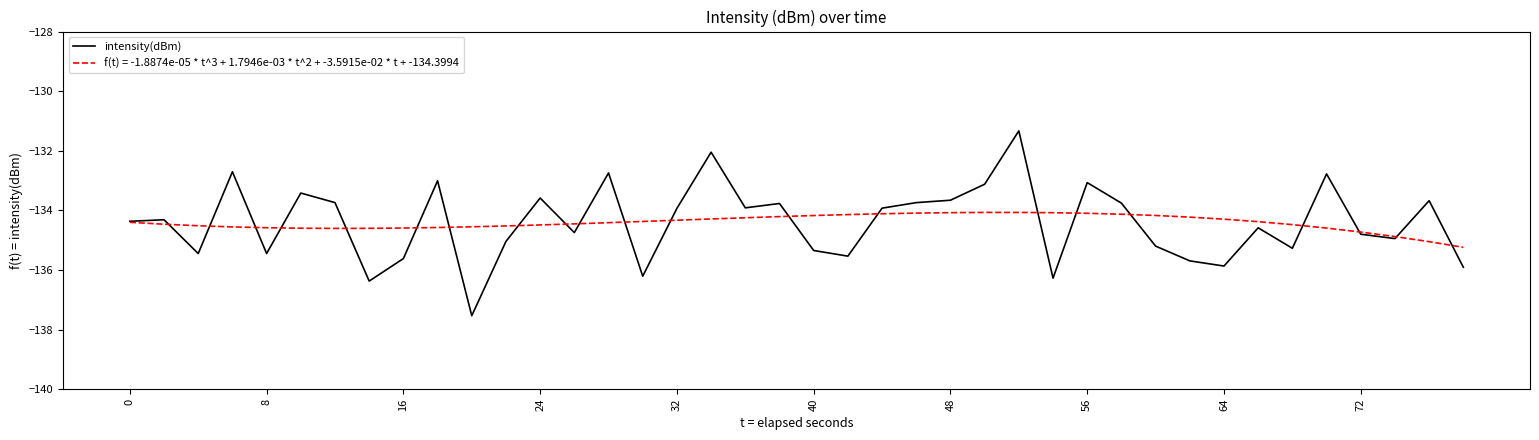

Rank the series by their maximum value, from lowest to highest.

f(t) = -1.8874e-05 * t^3 + 1.7946e-03 * t^2 + -3.5915e-02 * t + -134.3994, intensity(dBm)